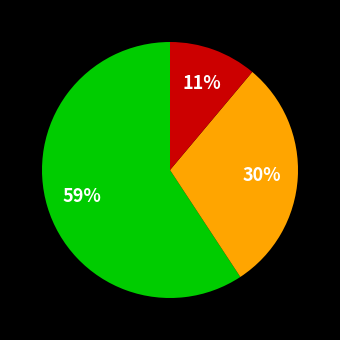

Is there a majority slice in this chart?

Yes